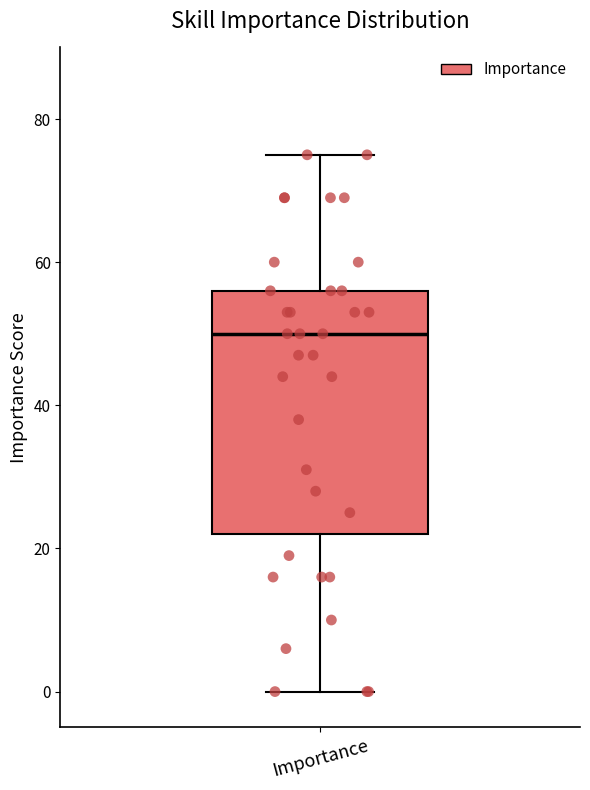

Transcribe this box plot: give where the median line is, the range the box spans, and where the two whiskers end, as read against the y-axis. The values are not printed on the chart, so give them approximately, as read against the axis.

median 50, box 22 to 56, whiskers 0 to 76